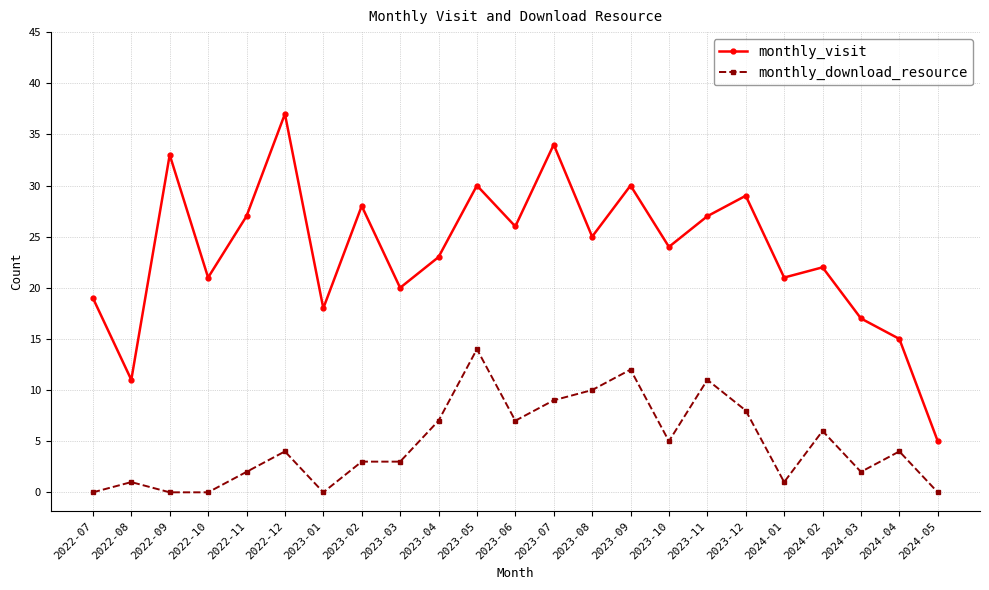

What is the approximate value of monthly_visit at 2023-07?

34